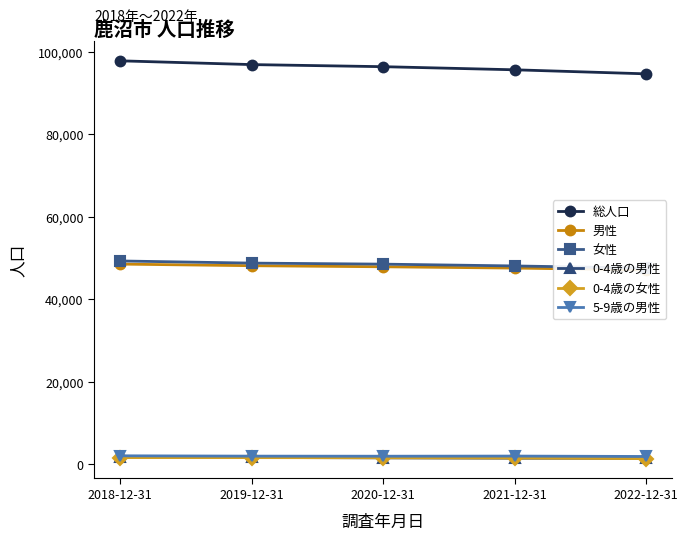

What is the lowest value of the 0-4歳の女性 series?

1369